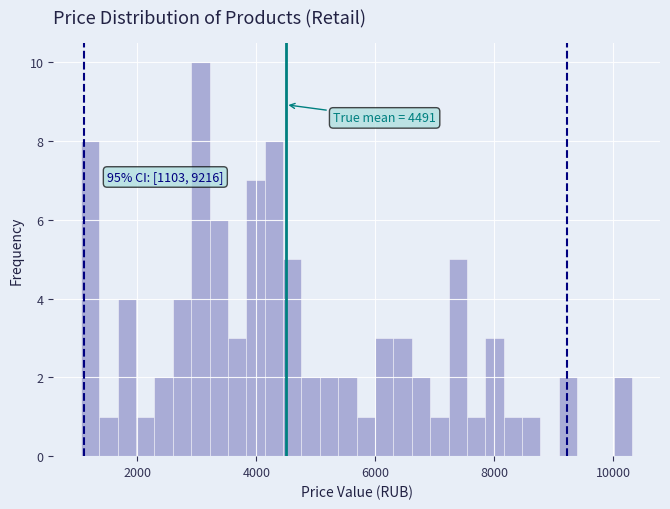

Read against the x-axis, roughly where is the centre of the tallest bar?

3000